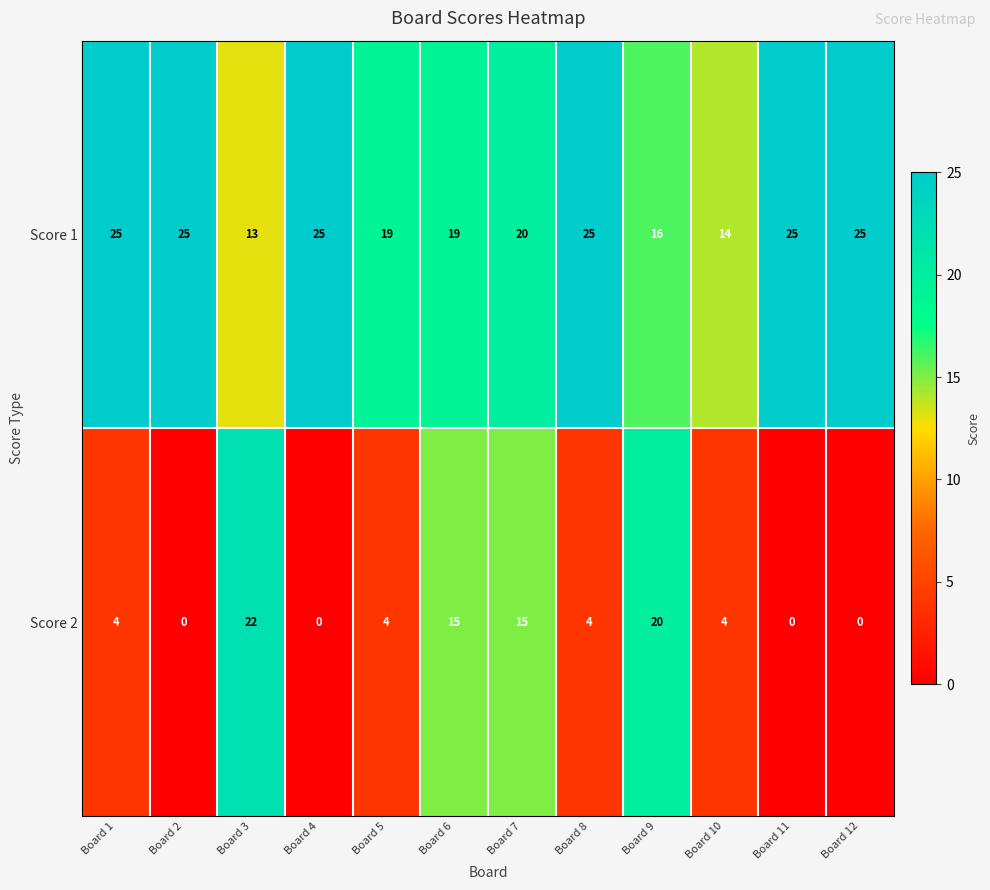

At how many categories does at least one series exceed 24?

6